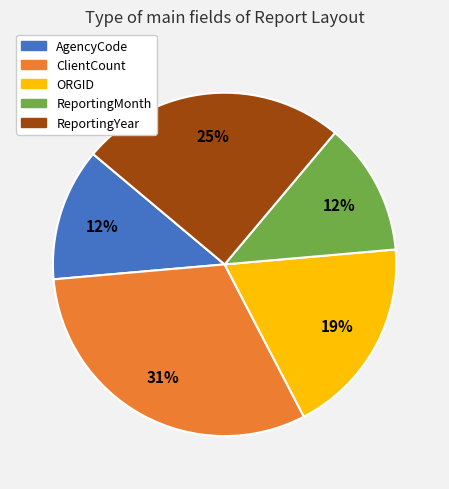

What percentage is the ClientCount slice, to the nearest percent?

31%